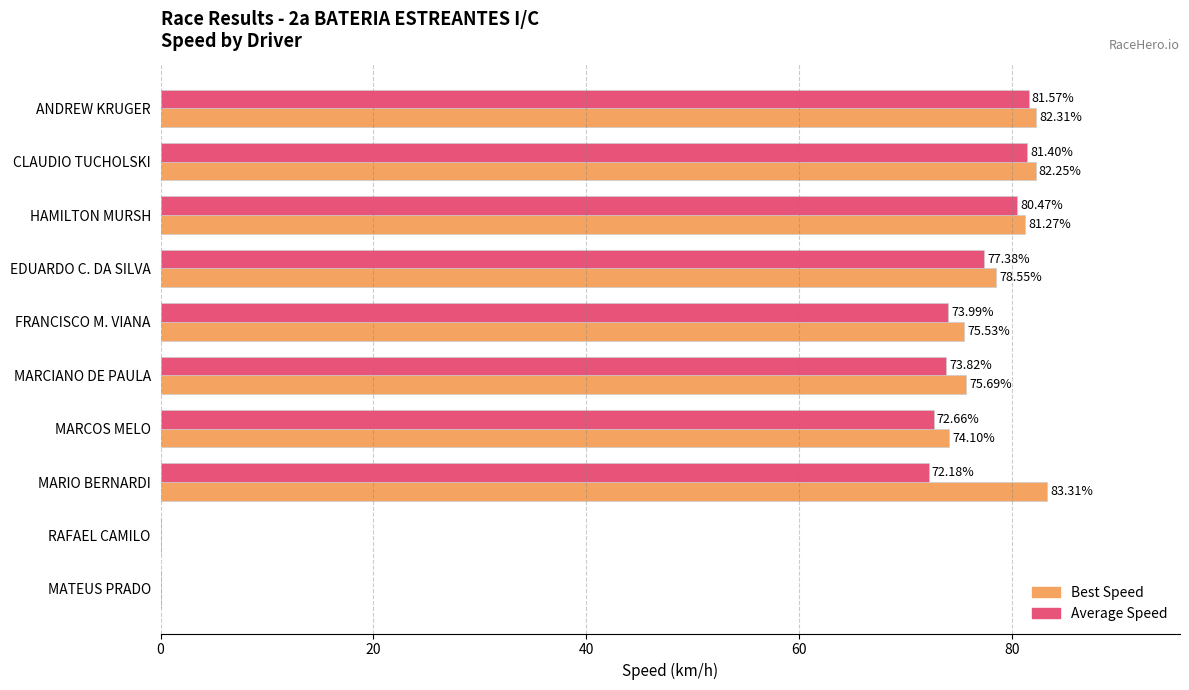

At which label is Best Speed closest to 41?

MARCOS MELO